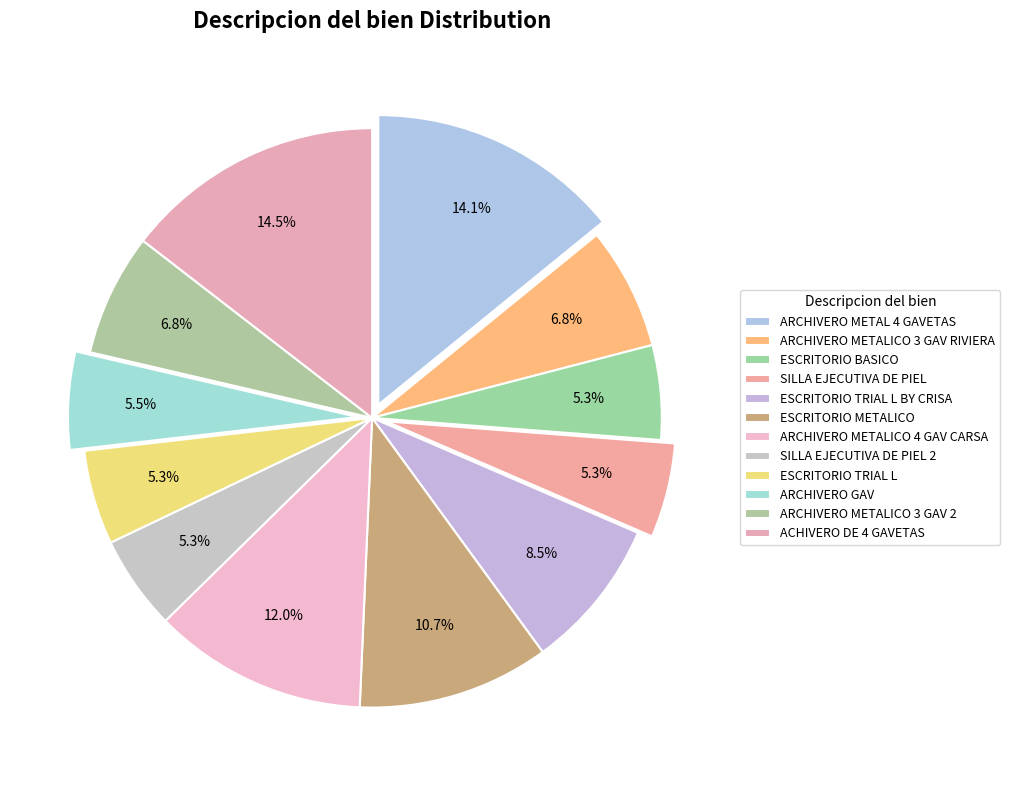

What portion of the pie excludes SILLA EJECUTIVA DE PIEL 2?

94.7%